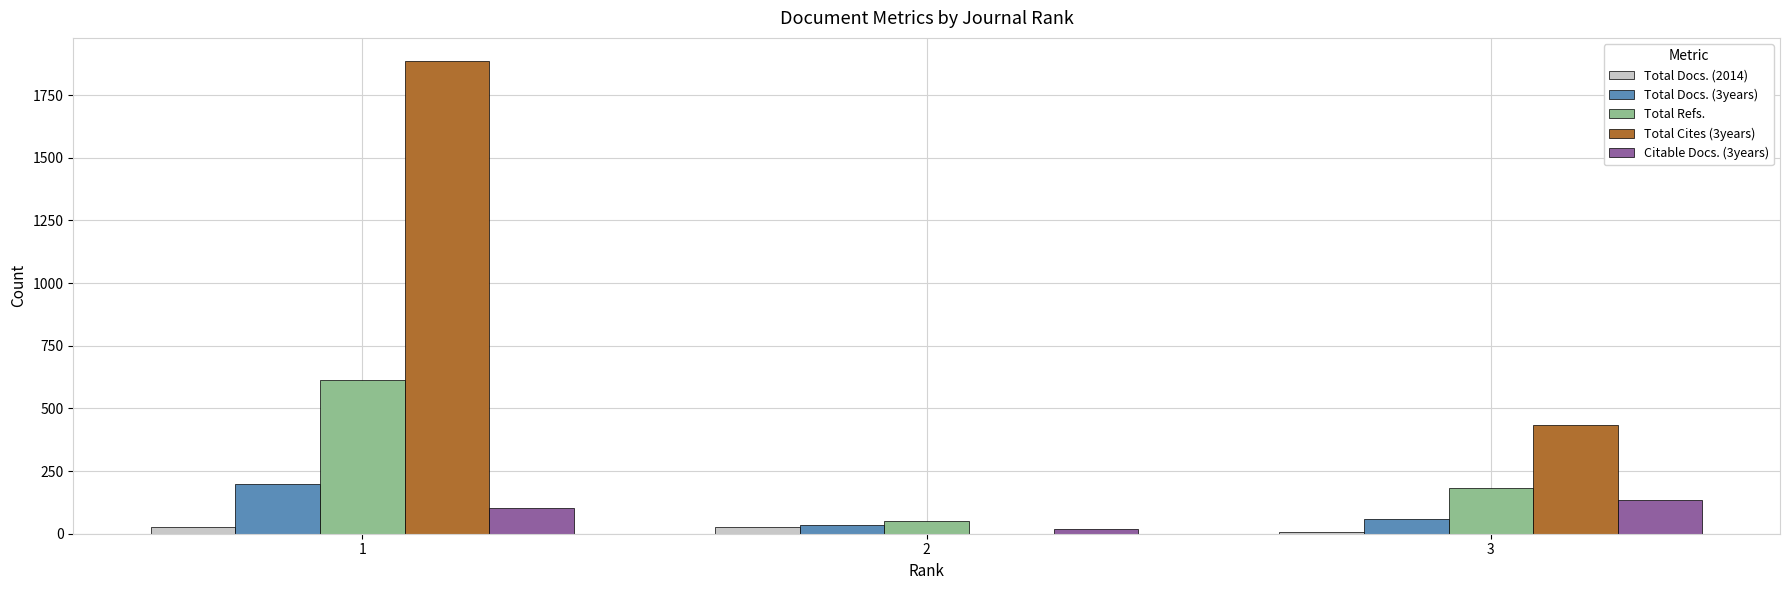

Between 1 and 3, which series saw the biggest shift?

Total Cites (3years)